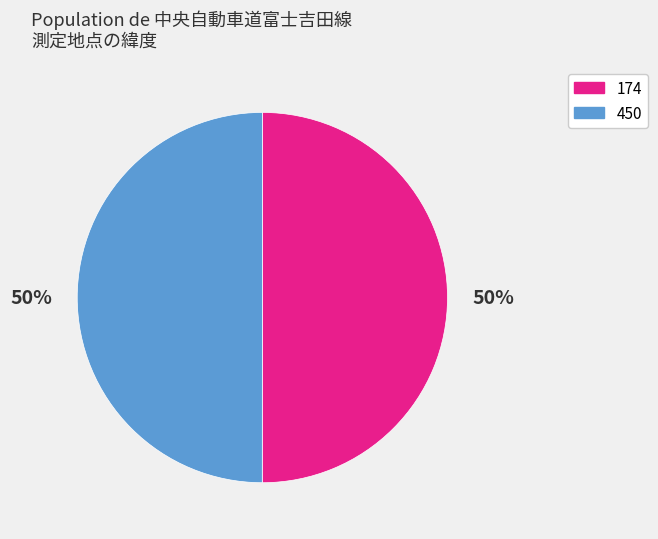

Is the sum of 174 and 450 greater than half?

Yes